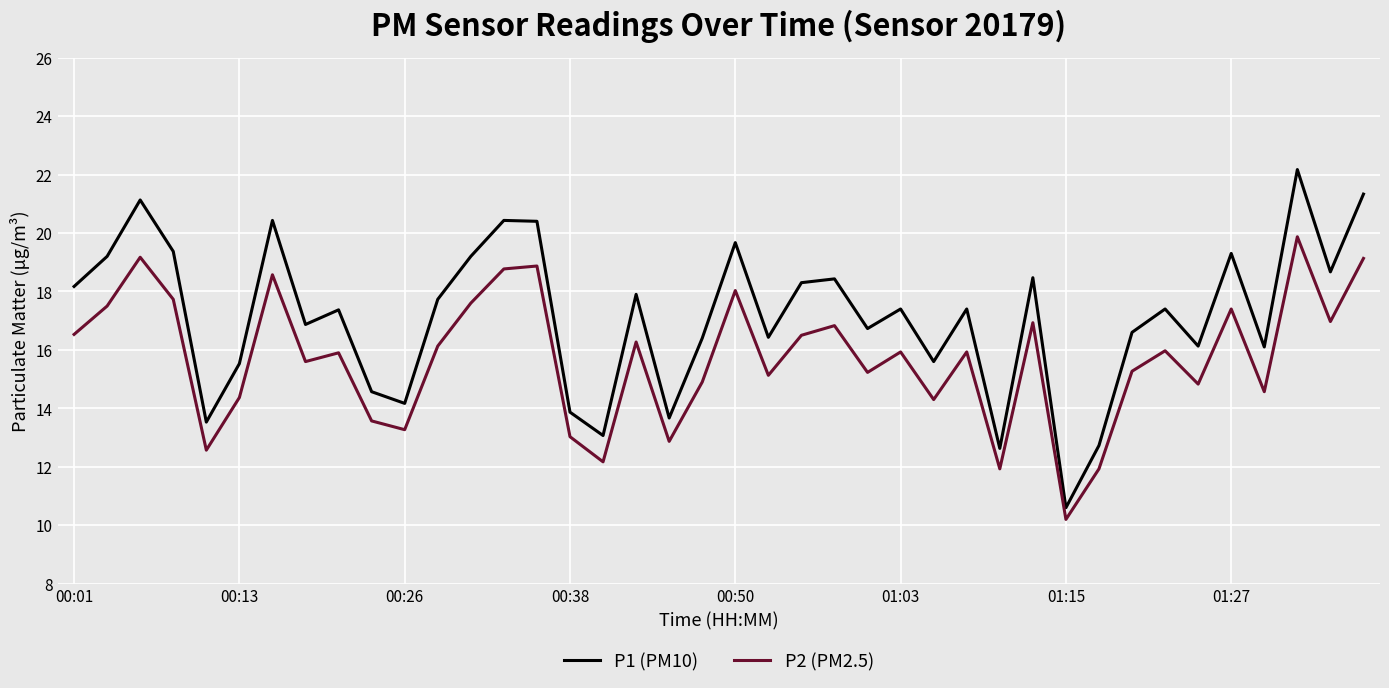

What is the difference between the maximum and minimum values in the P2 (PM2.5) series?

9.7